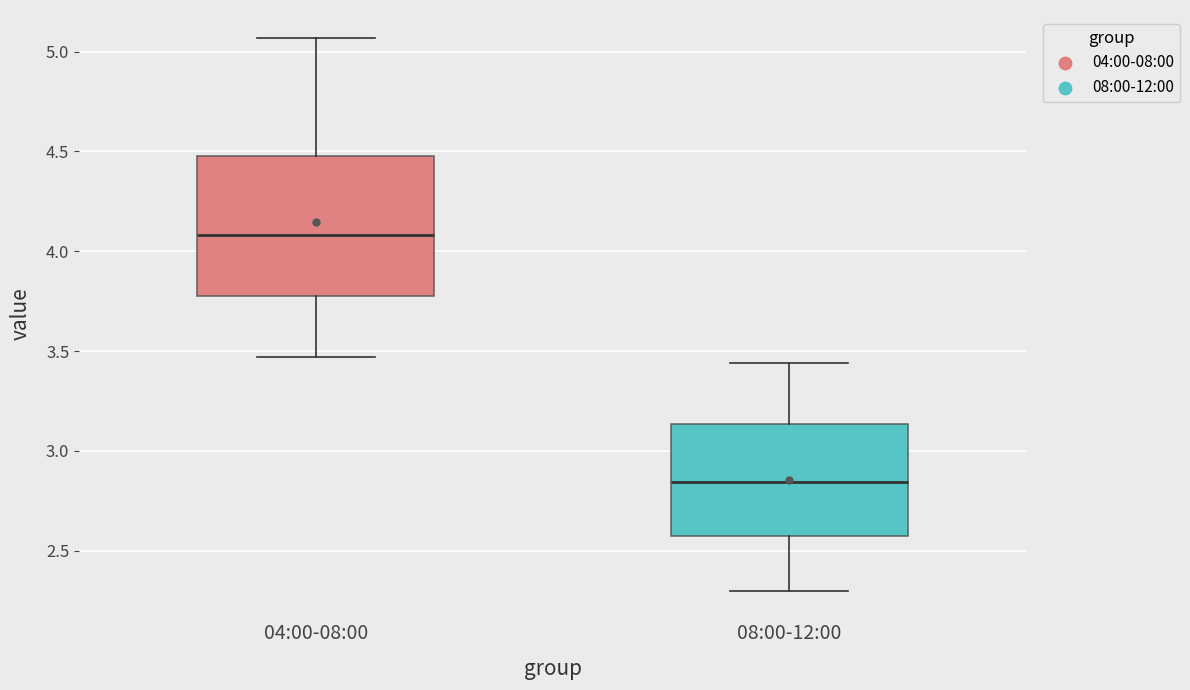

Reading left to right, read every box against the y-axis: the position of its median line, the range the box covers, and the ends of its whiskers. The values are not printed on the chart, so give them approximately, as read against the axis.

04:00-08:00: median 4.10, box 3.80 to 4.50, whiskers 3.45 to 5.05
08:00-12:00: median 2.85, box 2.55 to 3.15, whiskers 2.30 to 3.45